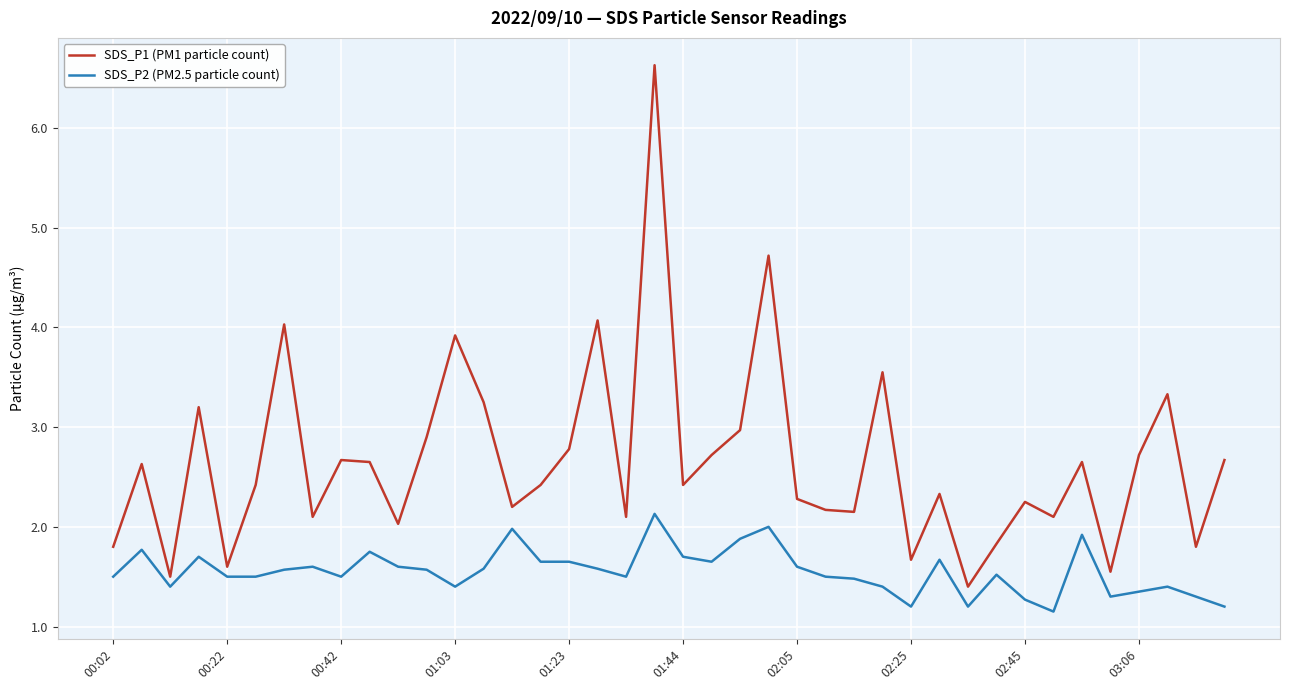

How many interior local valleys does the SDS_P1 (PM1 particle count) series have?

13